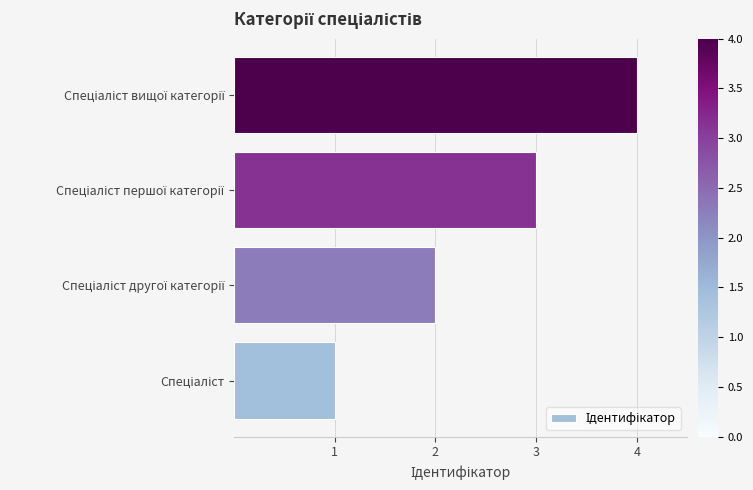

What is the sum of all values?

10